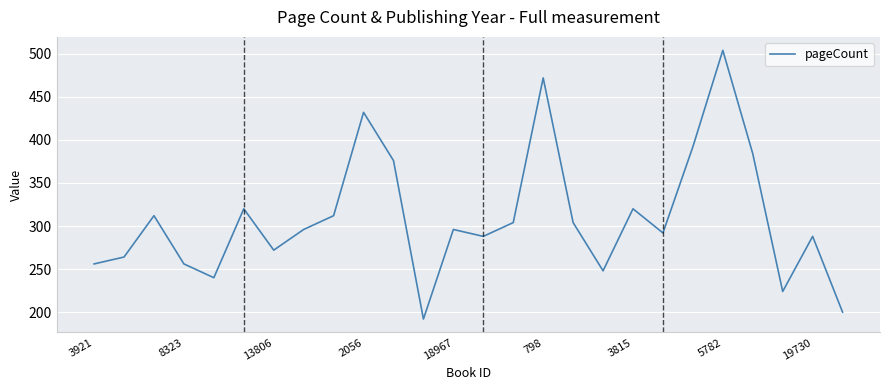

What is the difference between the maximum and minimum values?

312